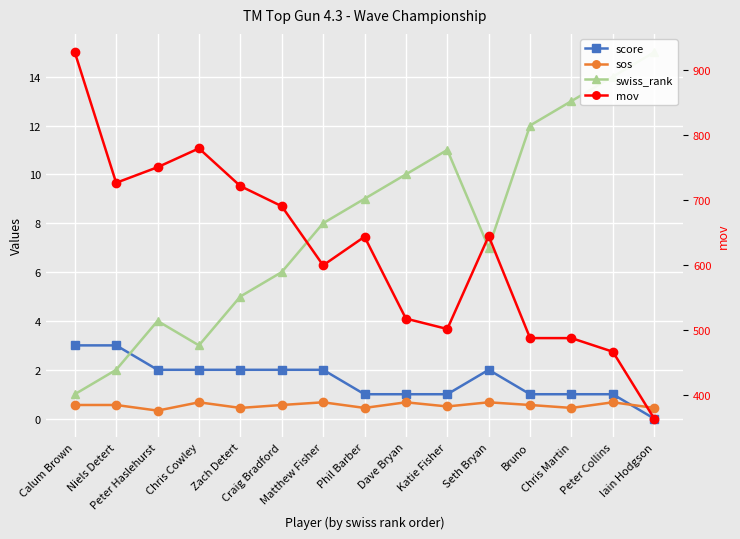

True or false: score and swiss_rank intersect in this chart.

True